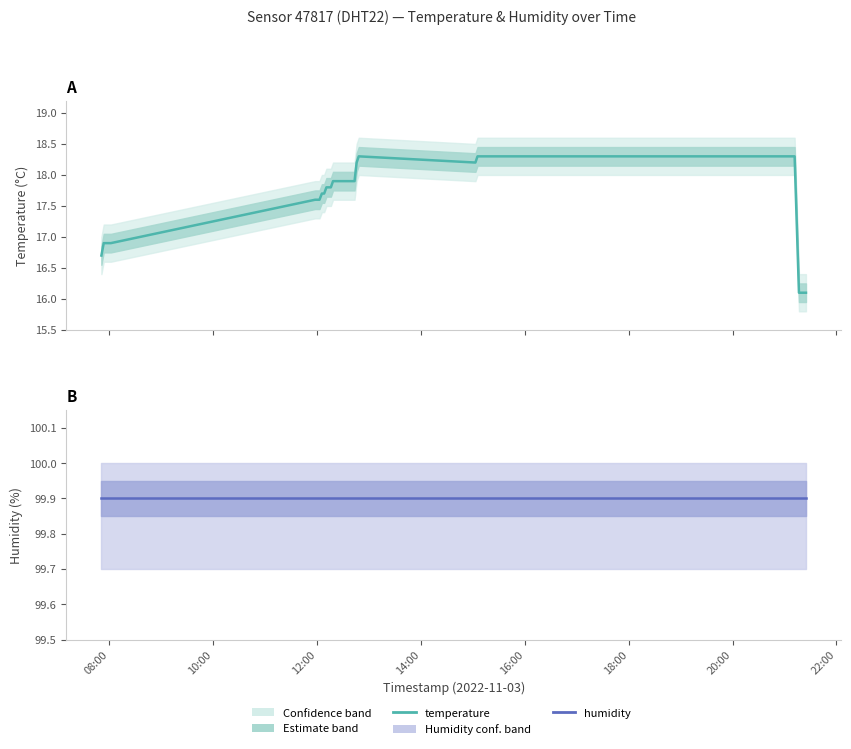

In temperature, how many points are higher than both neighbors (excluding endpoints)?

1